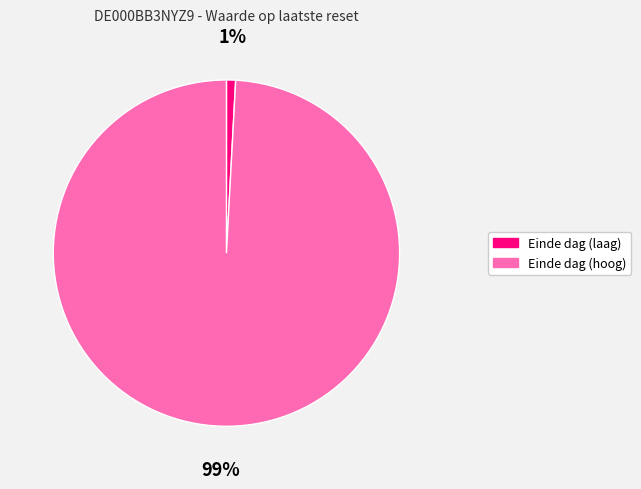

To the nearest percent, what is the average slice percentage?

50%